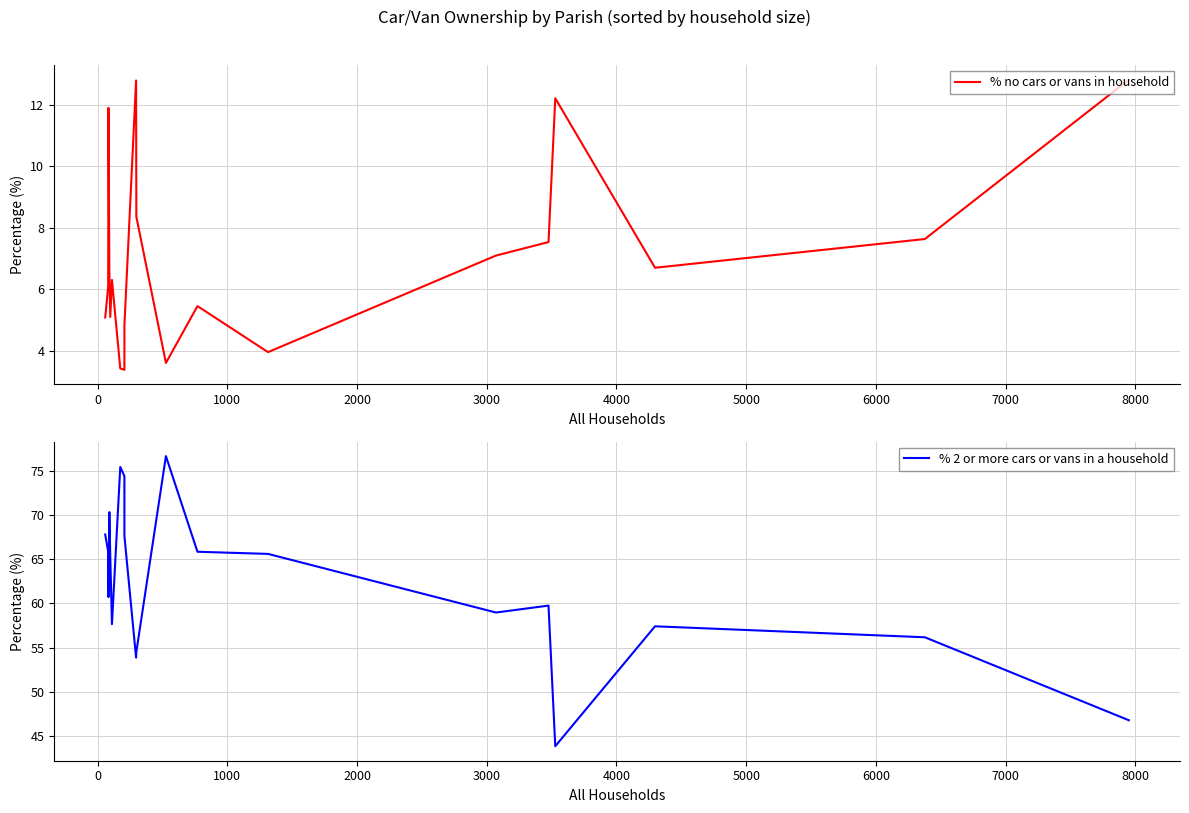

At how many categories does at least one series exceed 6?

20